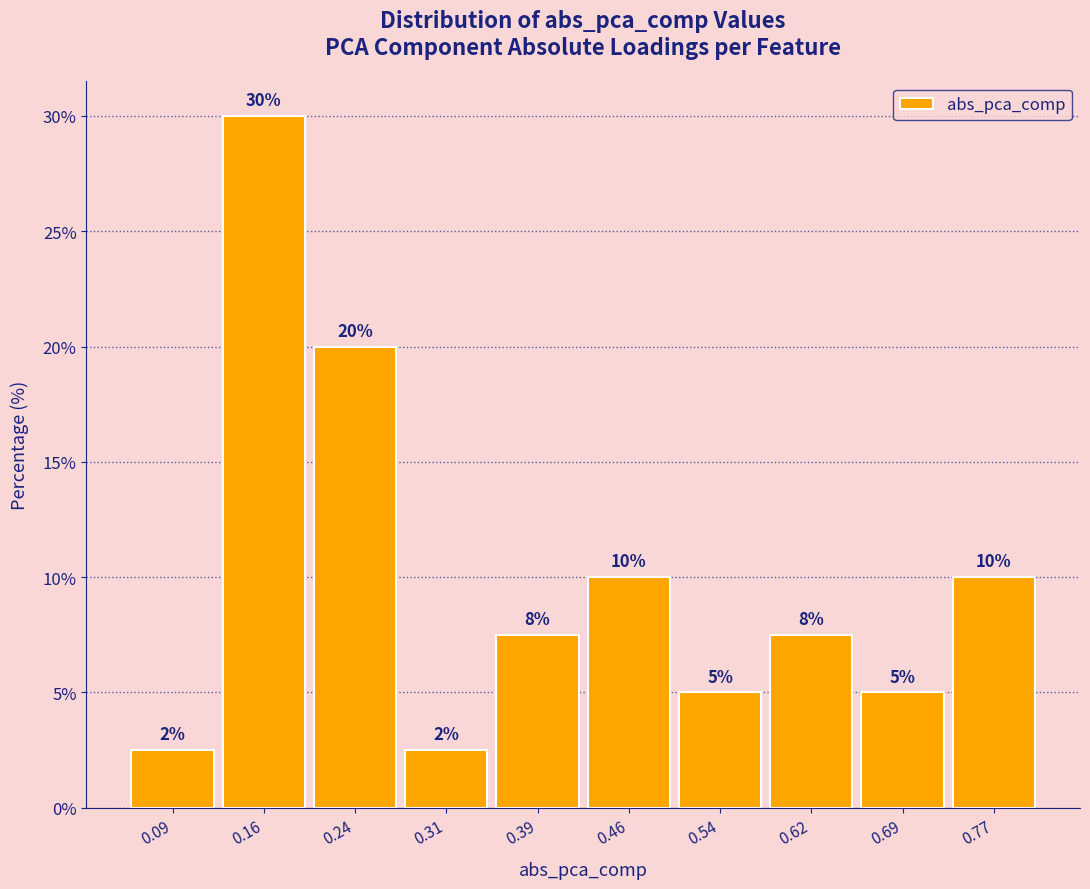

Over which range of the x-axis is the bar tallest?

0.12 to 0.20